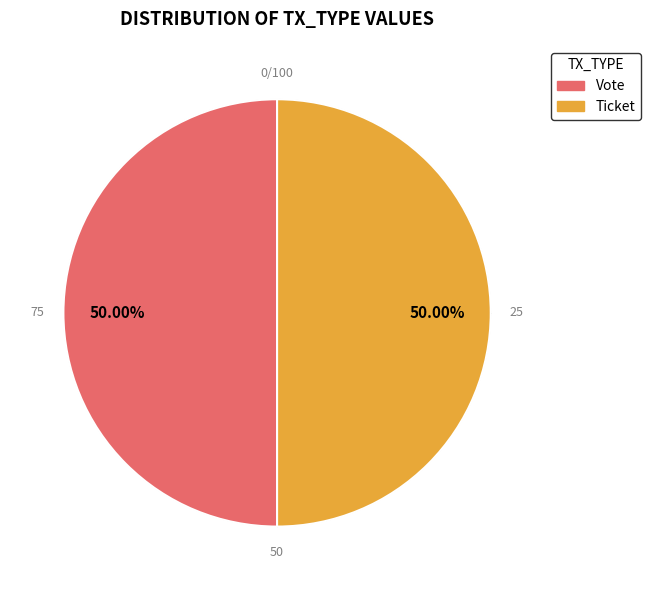

To the nearest percent, what is the average slice percentage?

50%